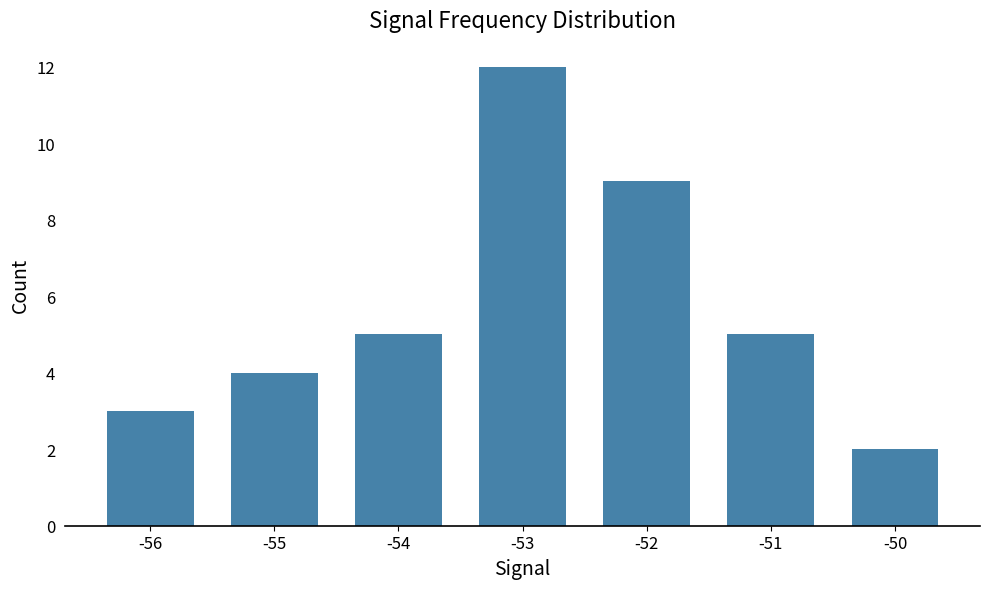

What is the value of the 7th bar from the left?

2